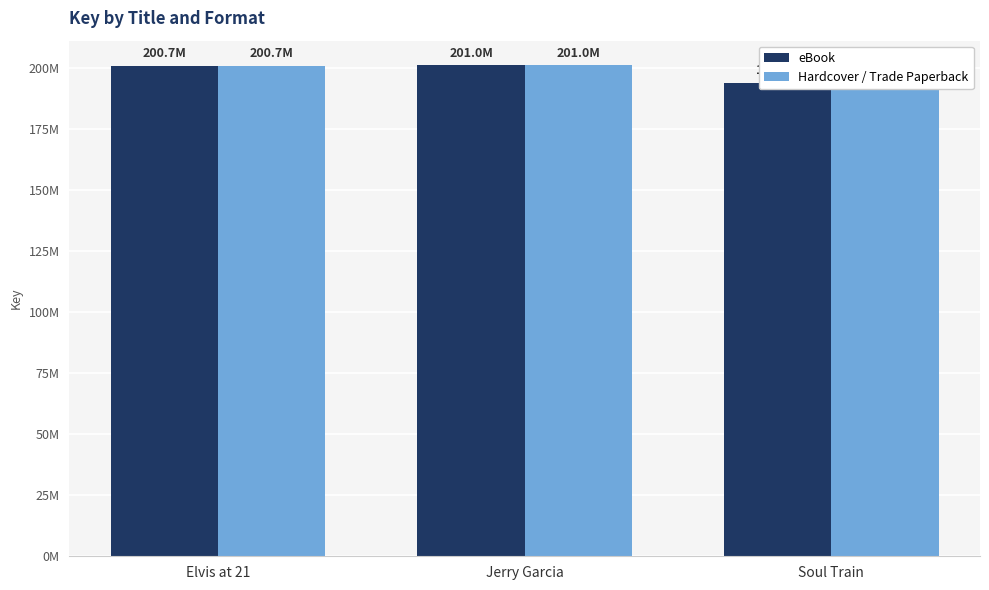

True or false: Hardcover / Trade Paperback has a value of 200990357 at Jerry Garcia.

True